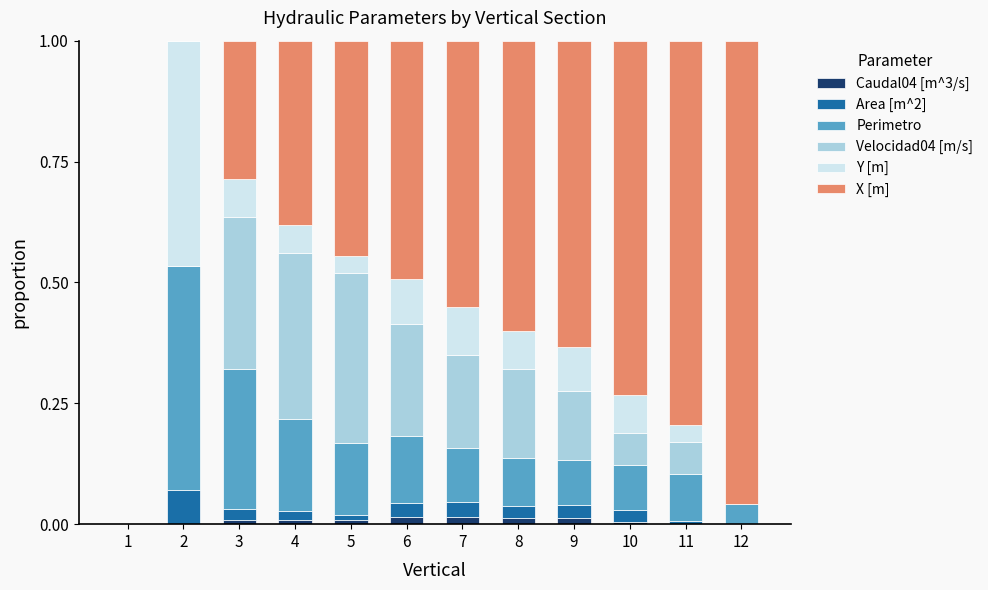

Is it true that Caudal04 [m^3/s] equals 0.0 at 11?

True